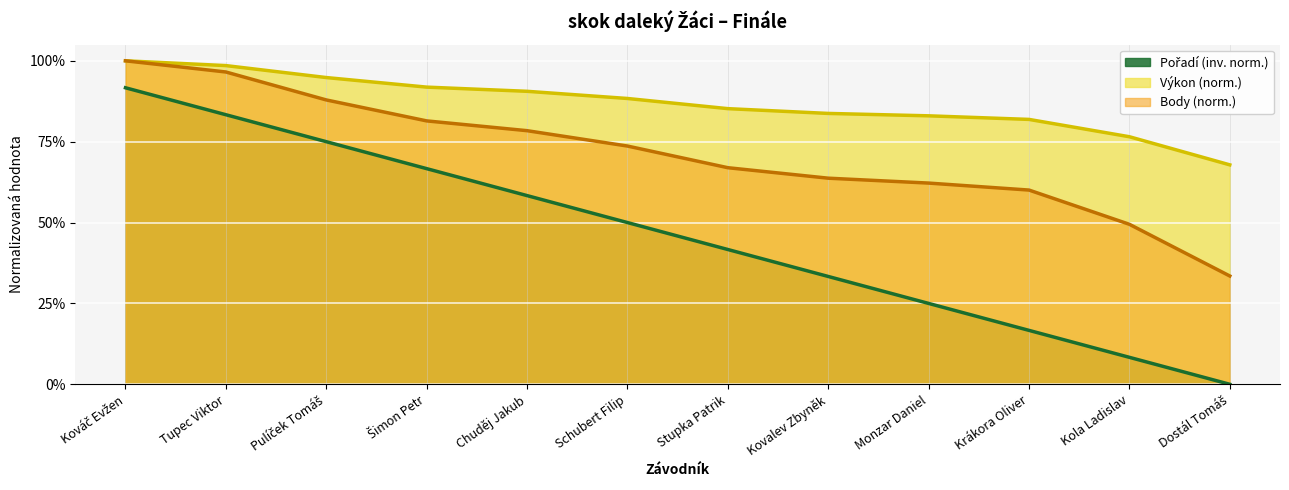

List the series in order of their peak value, highest first.

Výkon, Body, Pořadí